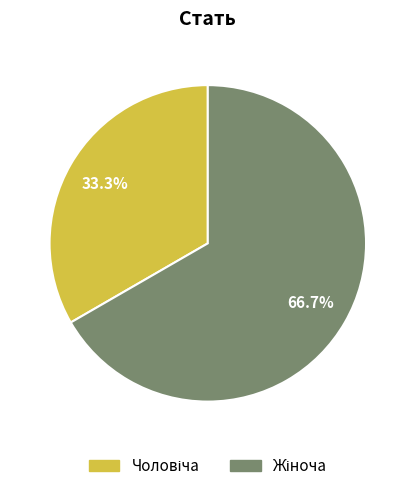

Does any single category account for the majority?

Yes